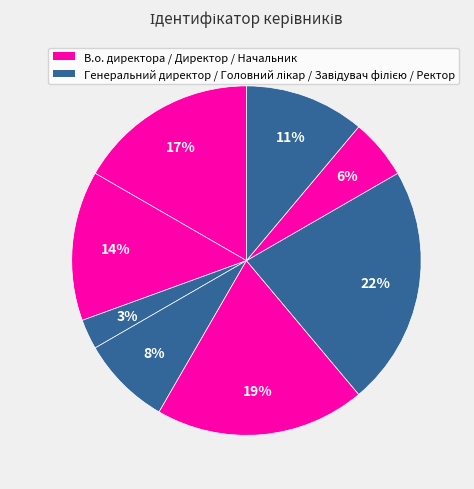

How many segments does this pie chart have?

8